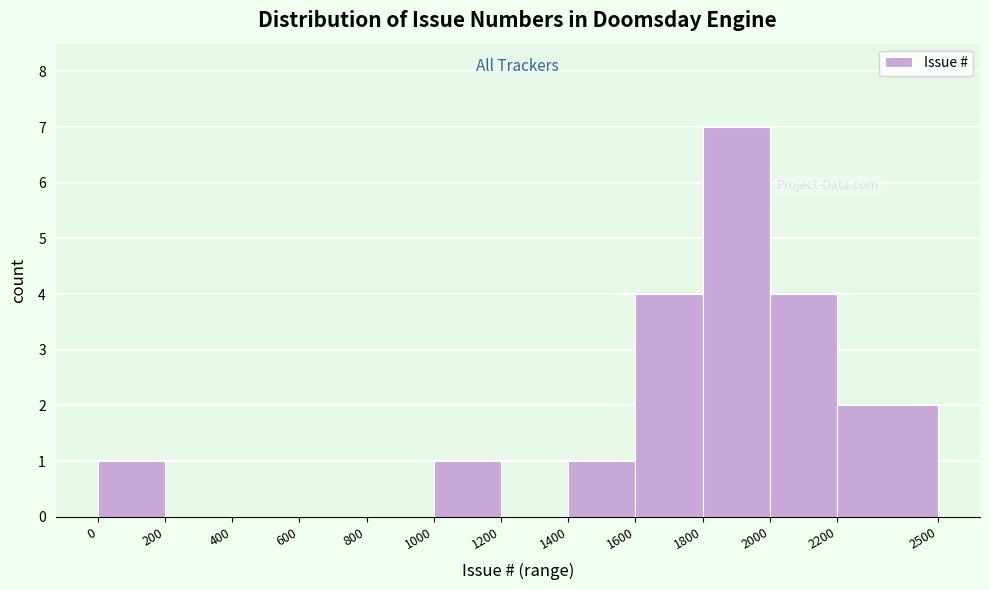

Reading left to right, list every bar in this chart as the range it spans on the x-axis followed by its height. The values are not printed on the chart, so give them approximately, as read against the axis.

0 to 200: 1
200 to 400: 0
400 to 600: 0
600 to 800: 0
800 to 1000: 0
1000 to 1200: 1
1200 to 1400: 0
1400 to 1600: 1
1600 to 1800: 4
1800 to 2000: 7
2000 to 2200: 4
2200 to 2500: 2